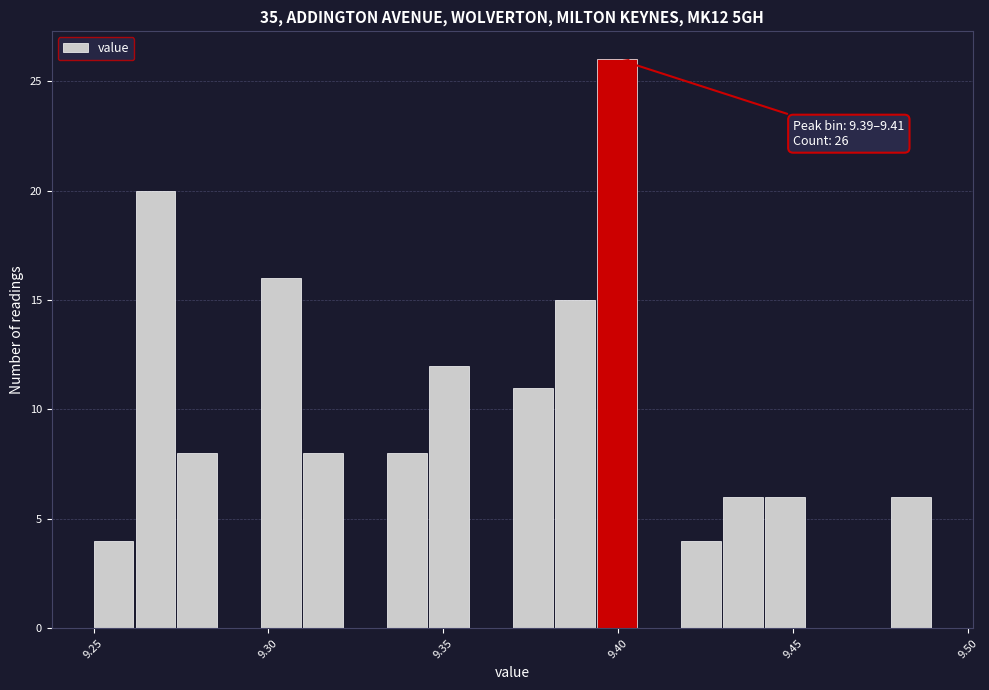

Read against the x-axis, roughly where is the centre of the tallest bar?

9.400